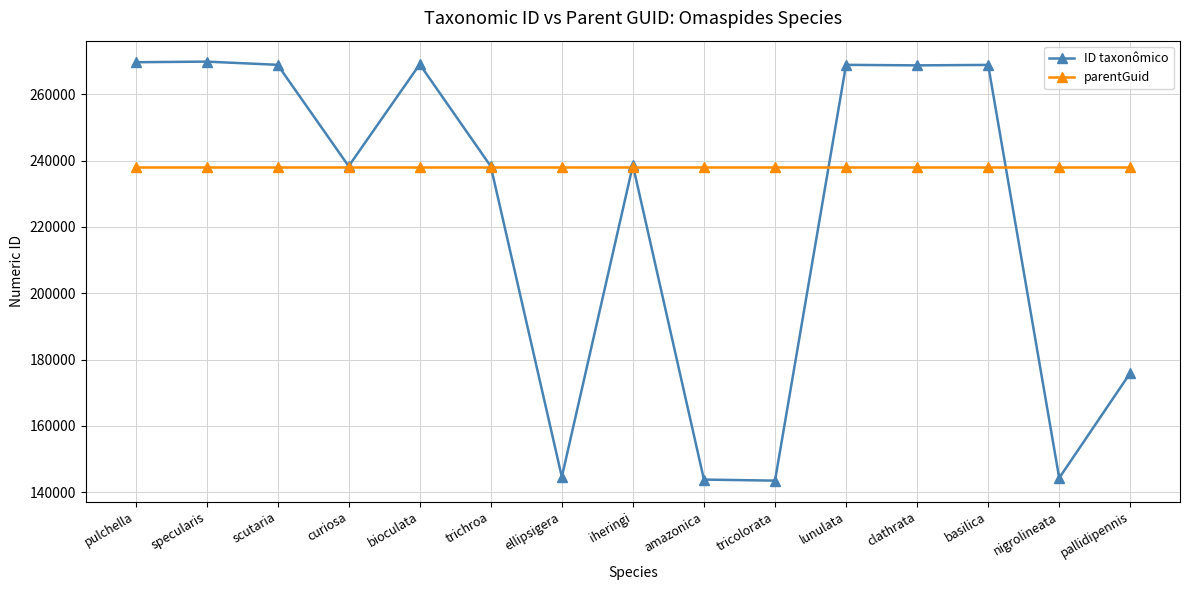

What is the lowest value of the parentGuid series?

238237